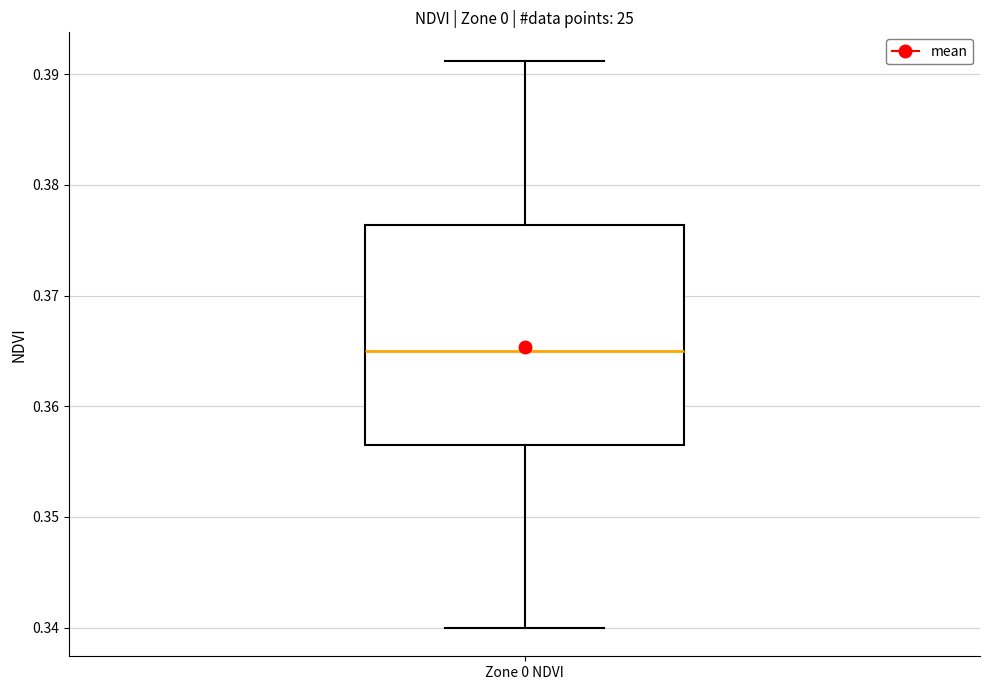

Transcribe this box plot: give where the median line is, the range the box spans, and where the two whiskers end, as read against the y-axis. The values are not printed on the chart, so give them approximately, as read against the axis.

median 0.365, box 0.356 to 0.376, whiskers 0.340 to 0.391